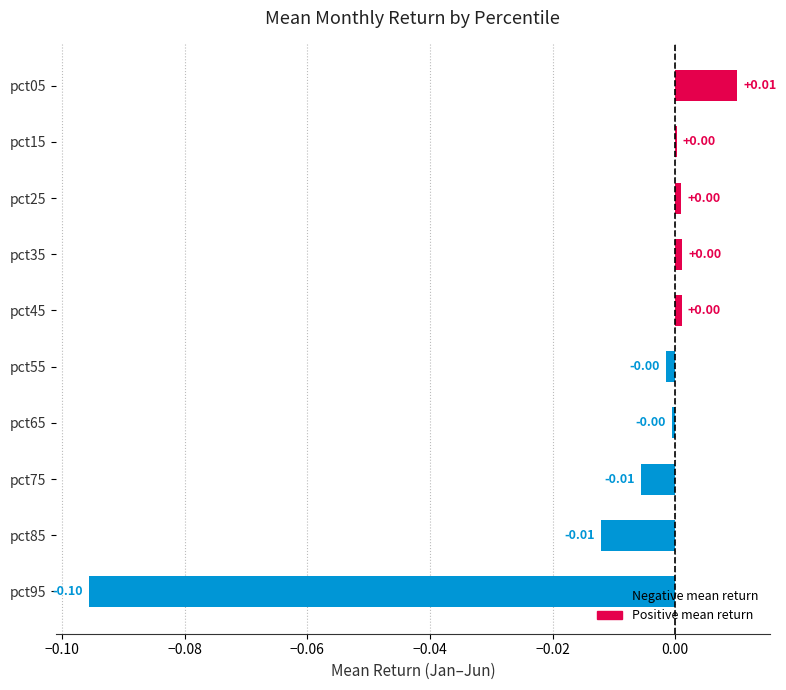

Are the bars horizontal?

Yes